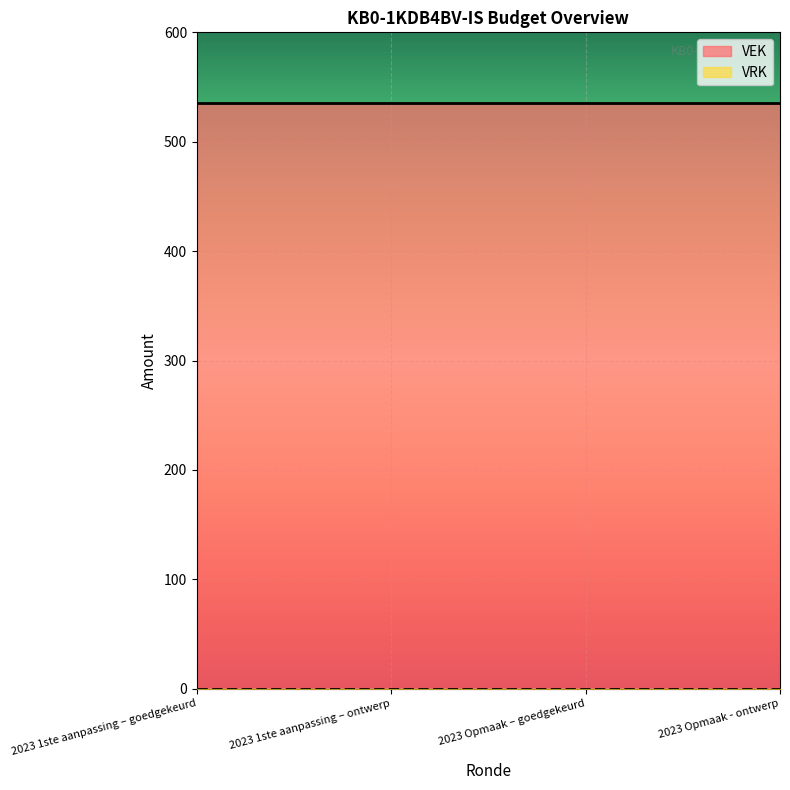

Which series has the largest range (max minus min)?

VEK